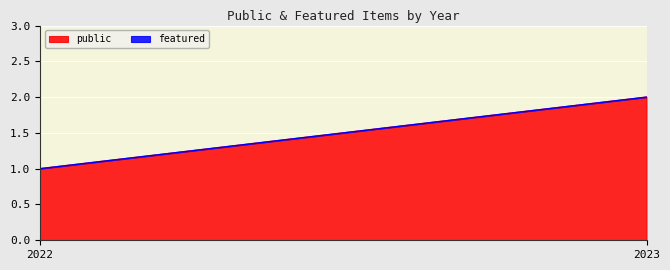

Rank the categories by public value from highest to lowest.

2023, 2022